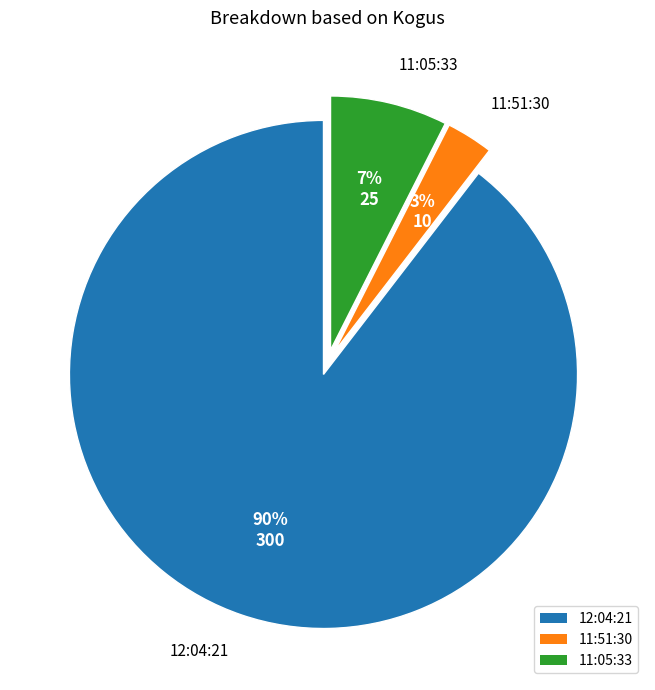

To the nearest percent, what is the combined percentage of 11:51:30 and 12:04:21?

93%